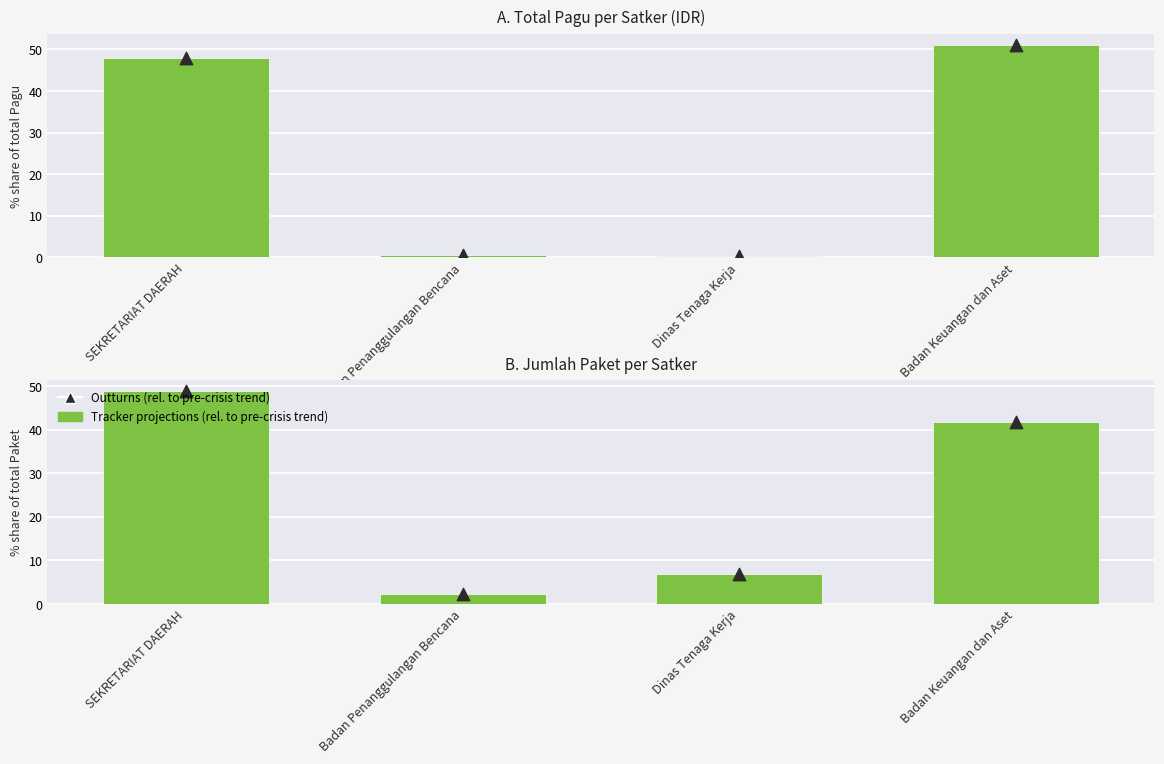

Which series has the largest total across all categories?

Tracker projections (rel. to pre-crisis trend)